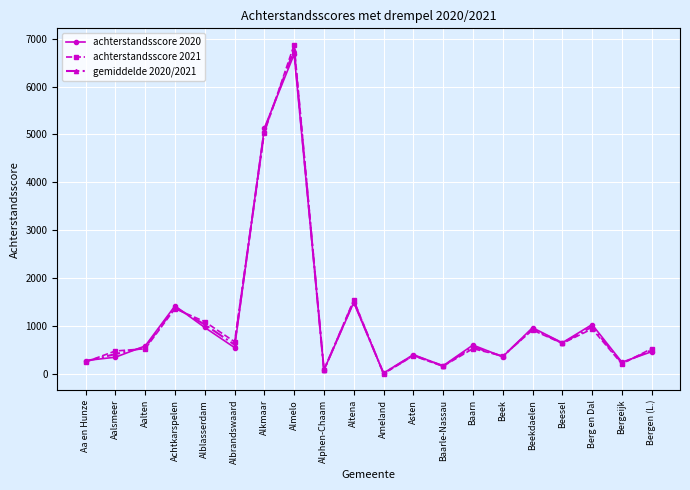

Is it true that achterstandsscore 2021 equals 938.1 at Berg en Dal?

True